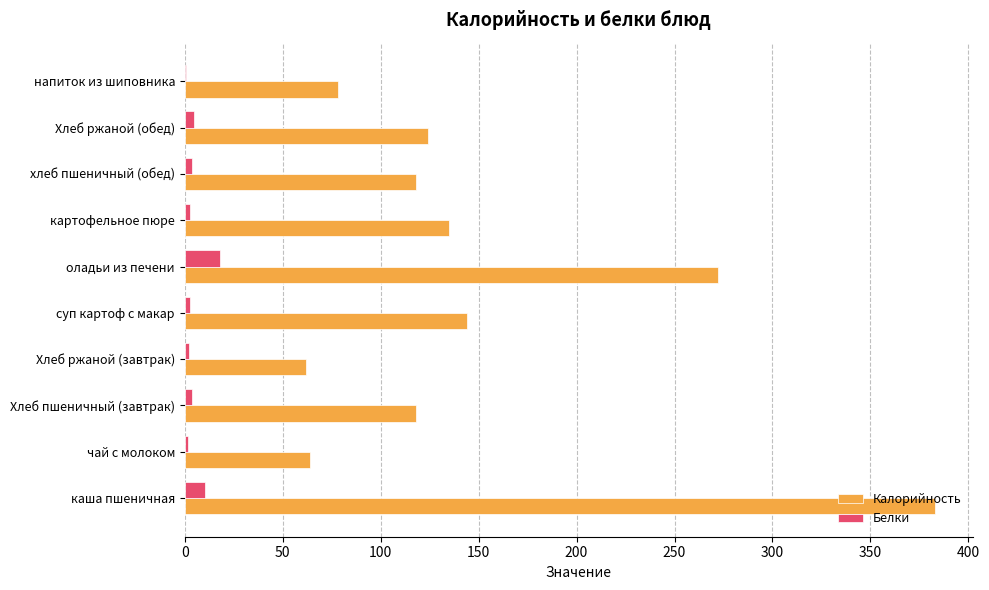

What is the sum of all Калорийность values?

1498.0